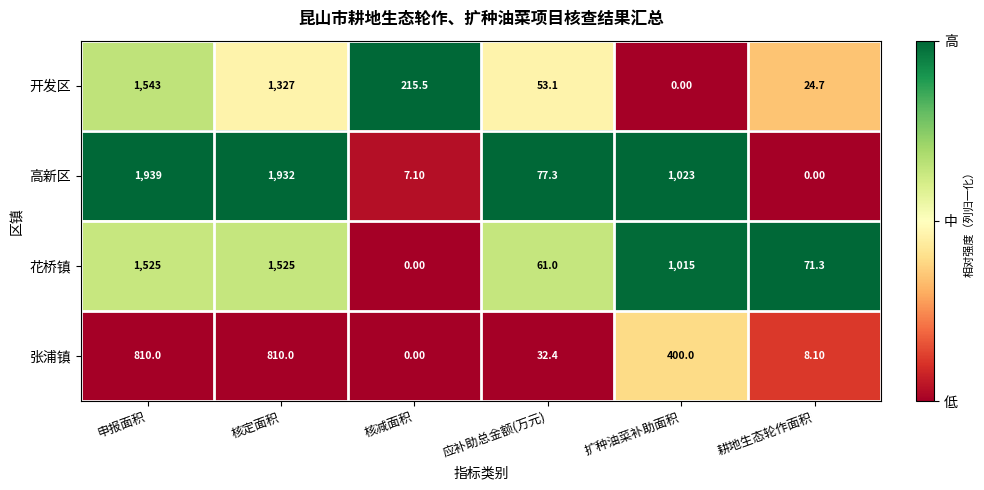

Rank the series by their average value, from highest to lowest.

高新区, 花桥镇, 开发区, 张浦镇